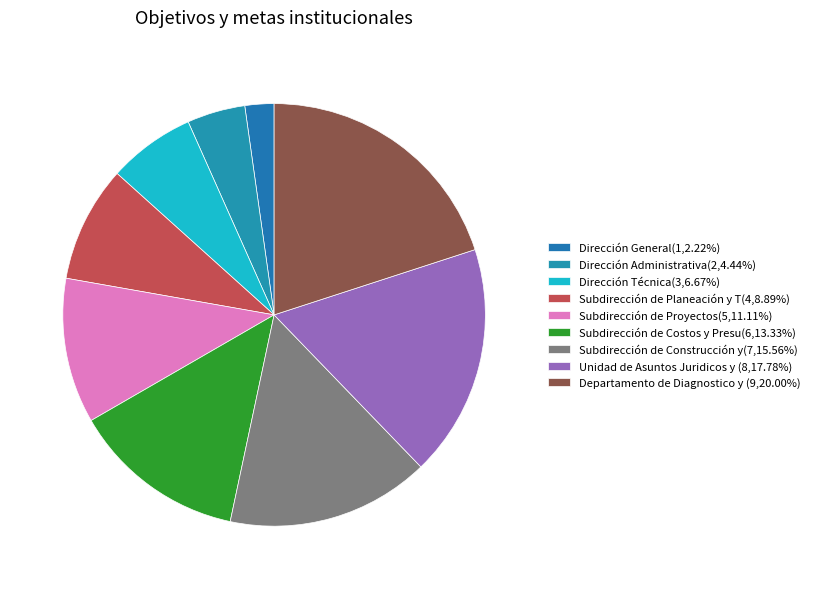

Count the number of slices in the pie.

9